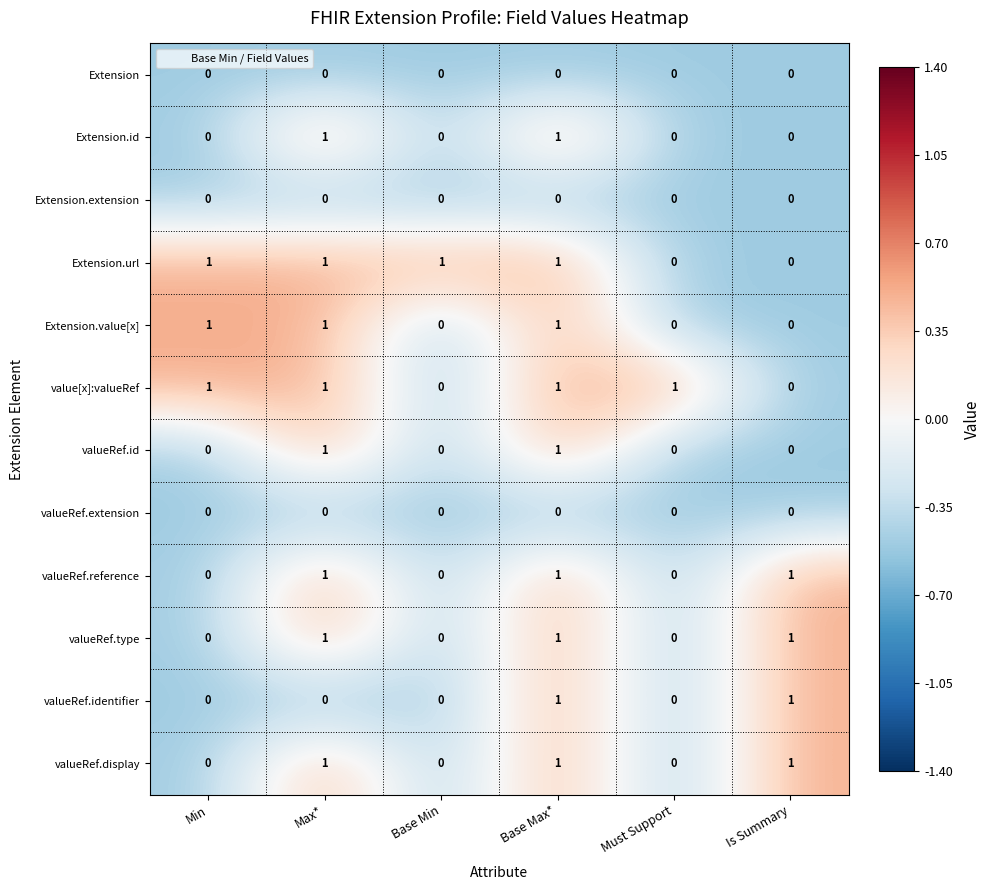

What is the total value across all series at Min?

3